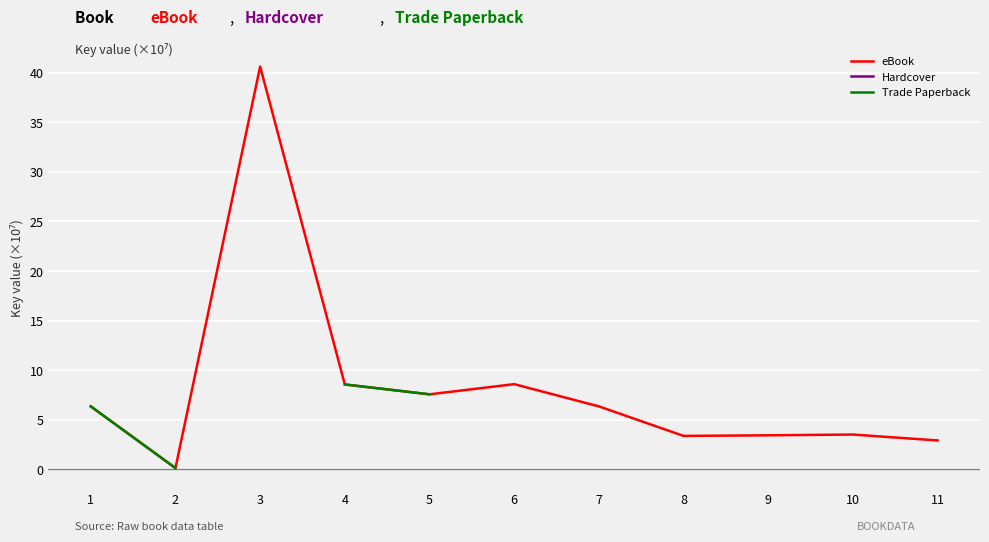

Is the value of Trade Paperback at 5 greater than the value of eBook at 1?

Yes